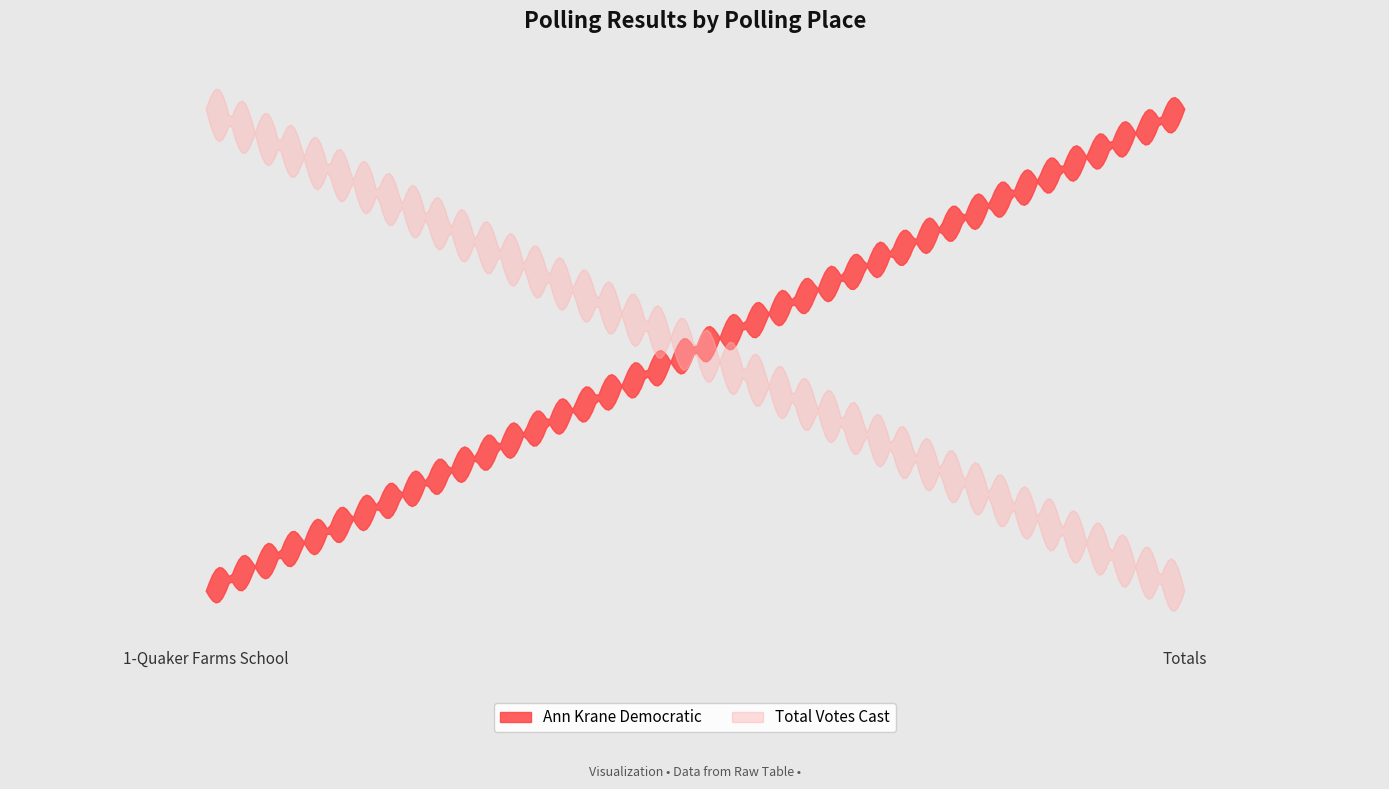

What position from the right is 1-Quaker Farms School?

2